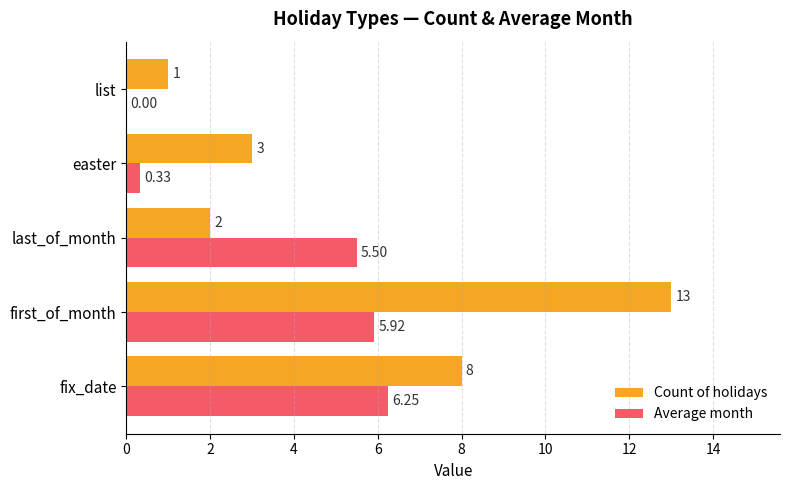

What is the sum of the Count of holidays values at first_of_month and list?

14.0